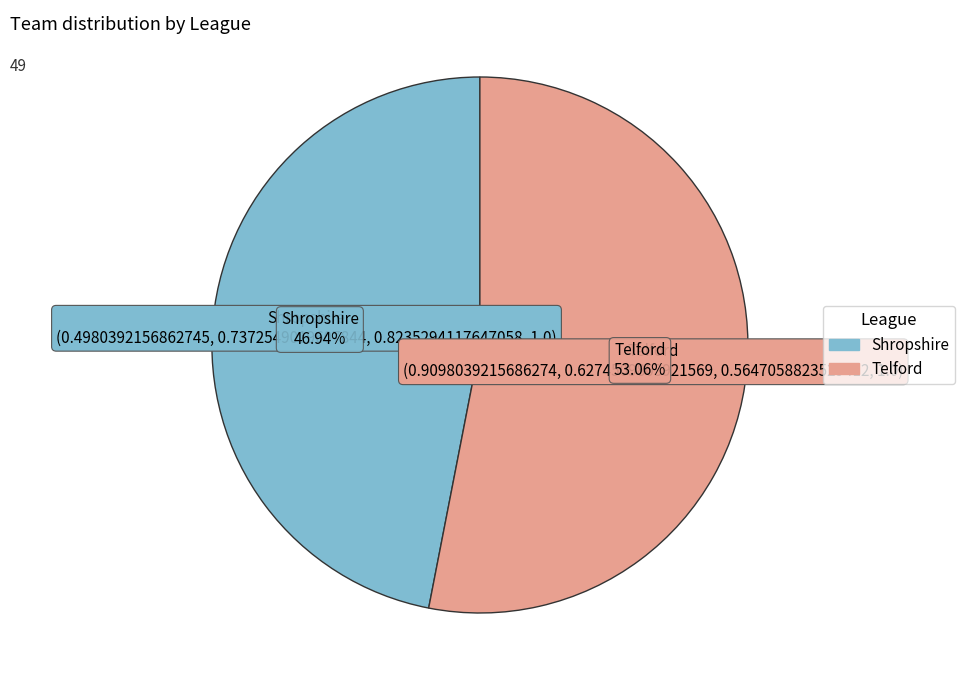

Which category has the biggest portion of the pie?

Telford